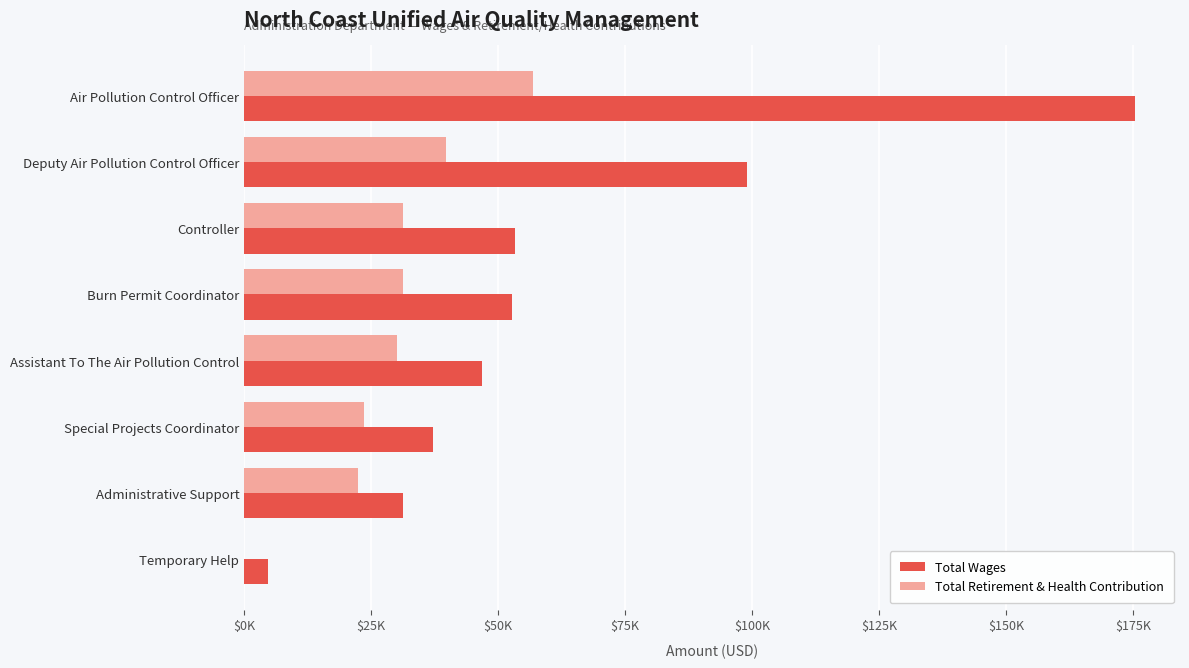

Rank the series by their maximum value, from lowest to highest.

Total Retirement & Health Contribution, Total Wages